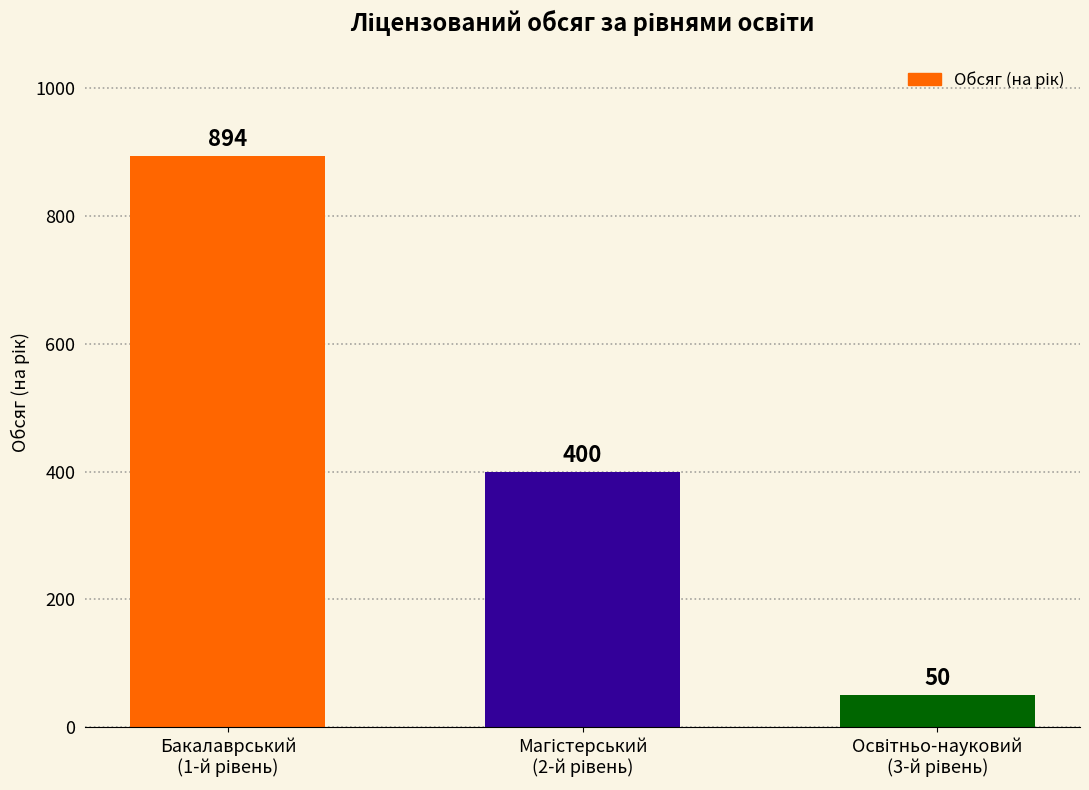

What is the difference between the maximum and minimum values?

844